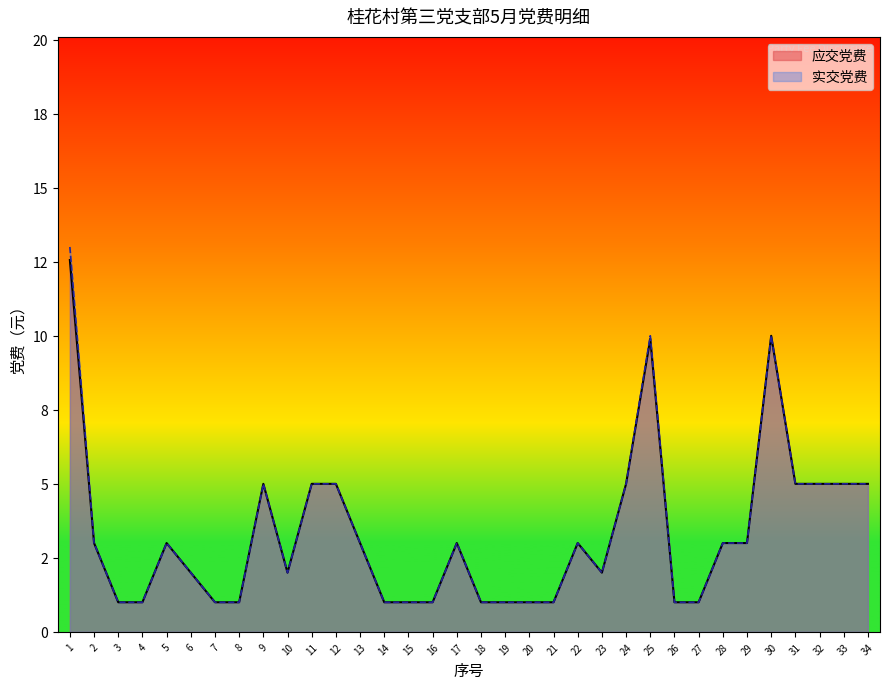

Does the chart display data point markers on the line(s)?

No